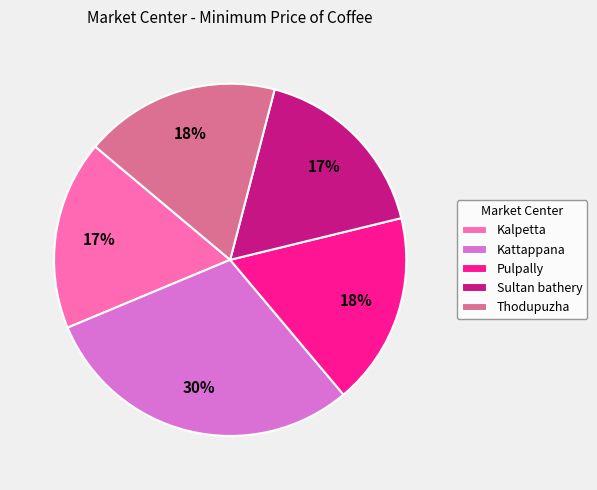

Does any single category account for the majority?

No